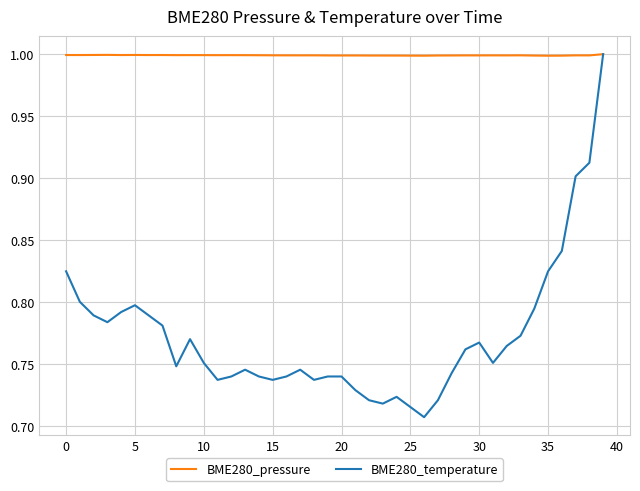

List the series in order of their overall mean, highest first.

BME280_pressure, BME280_temperature